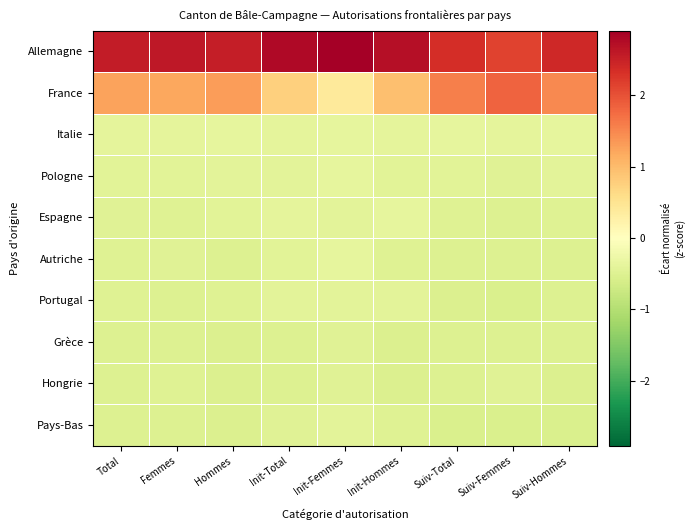

At how many categories does at least one series exceed 2?

9